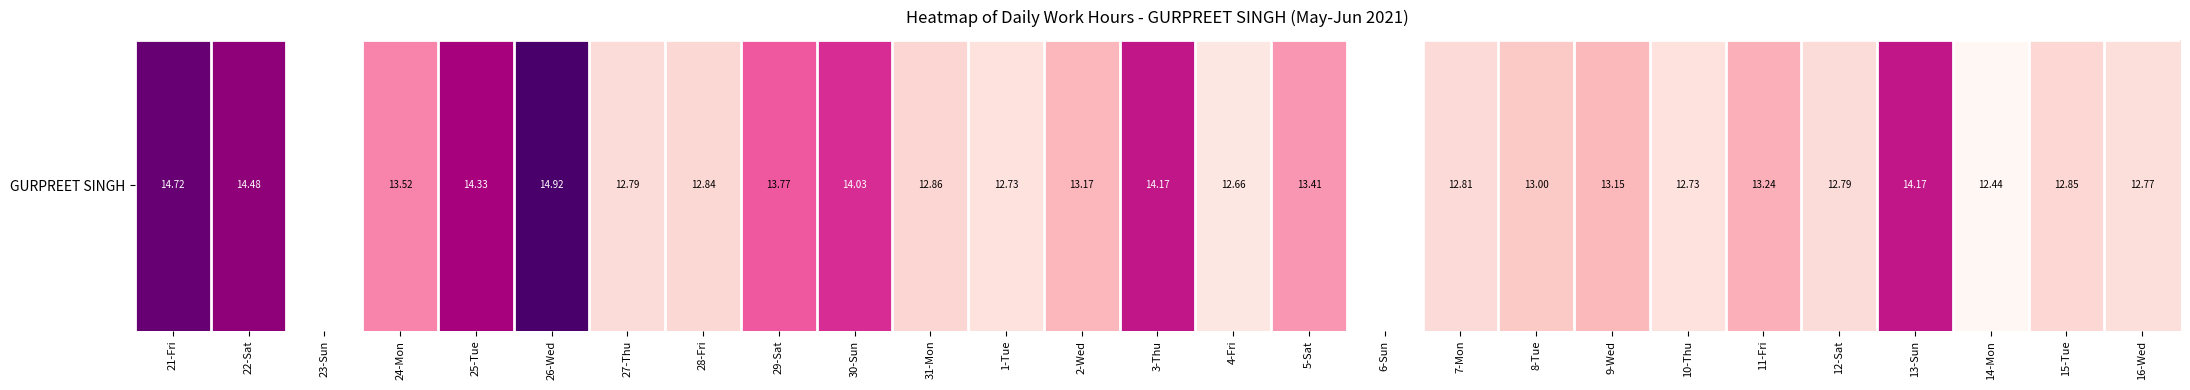

What is the sum of the values at 15-Tue and 22-Sat?

27.3